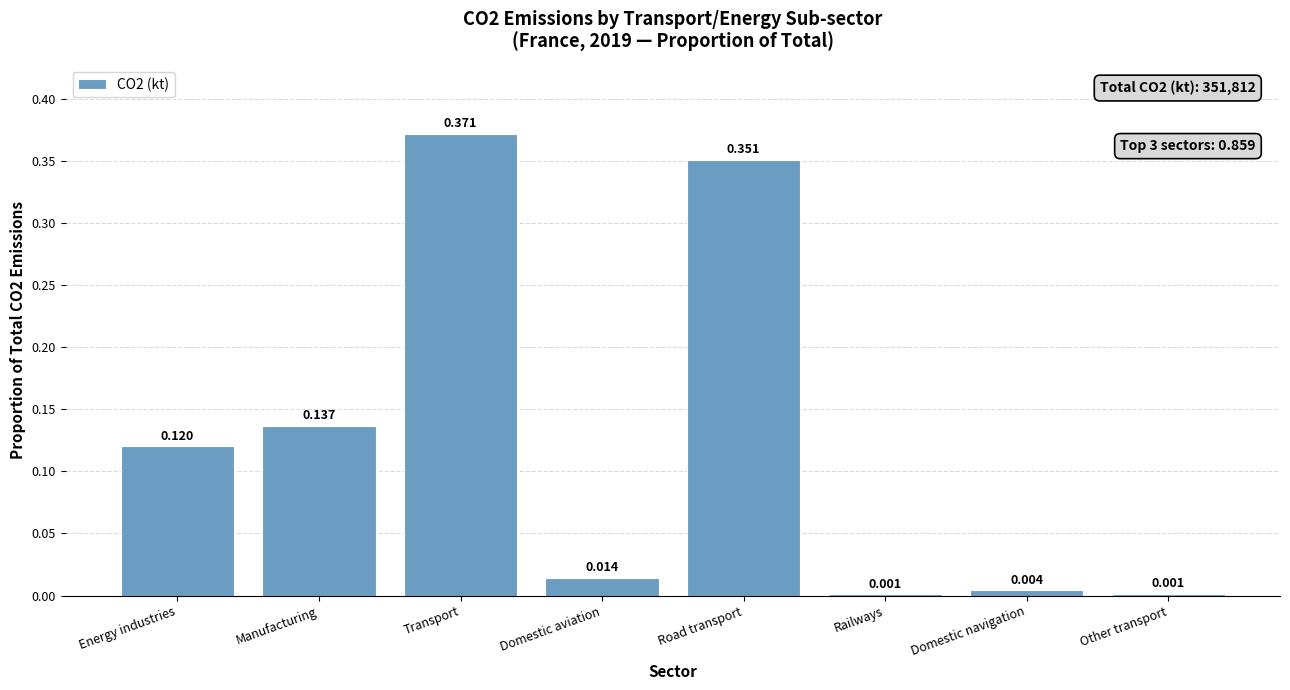

What is the difference between the values at Energy industries and Road transport?

0.2